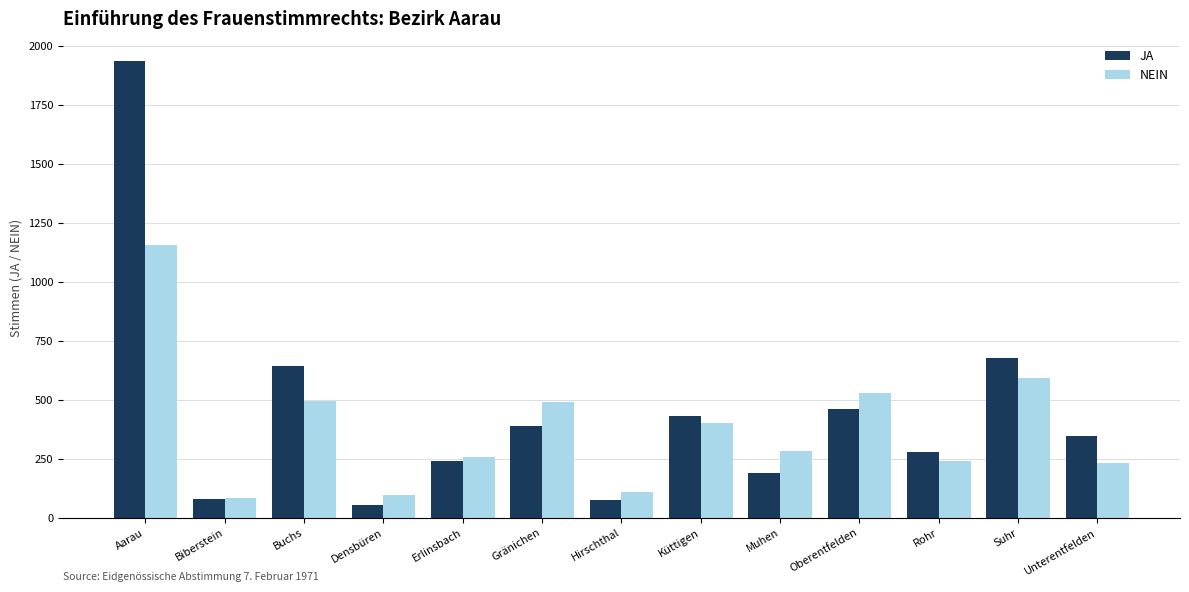

How many data points in JA are less than 346?

6